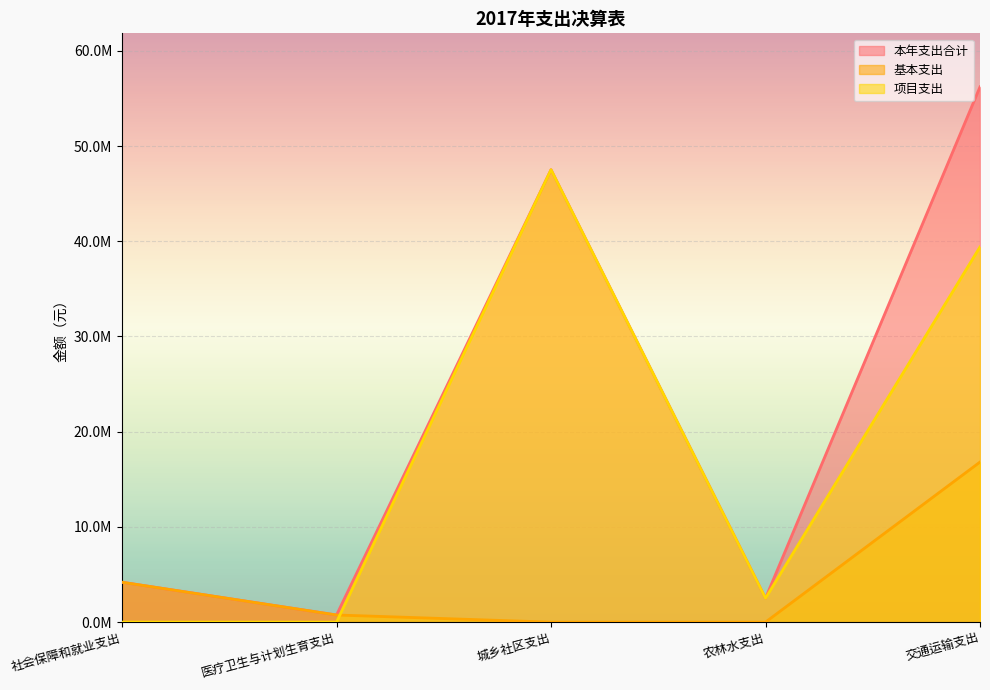

Between which two adjacent categories do 项目支出 and 基本支出 first intersect?

医疗卫生与计划生育支出 and 城乡社区支出